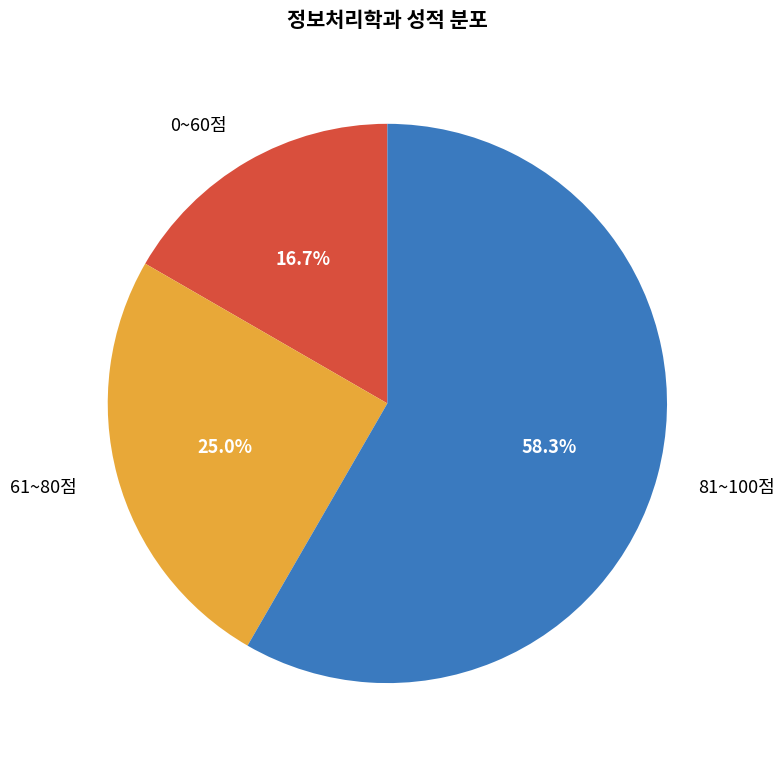

What is the largest slice in the pie chart?

81~100점